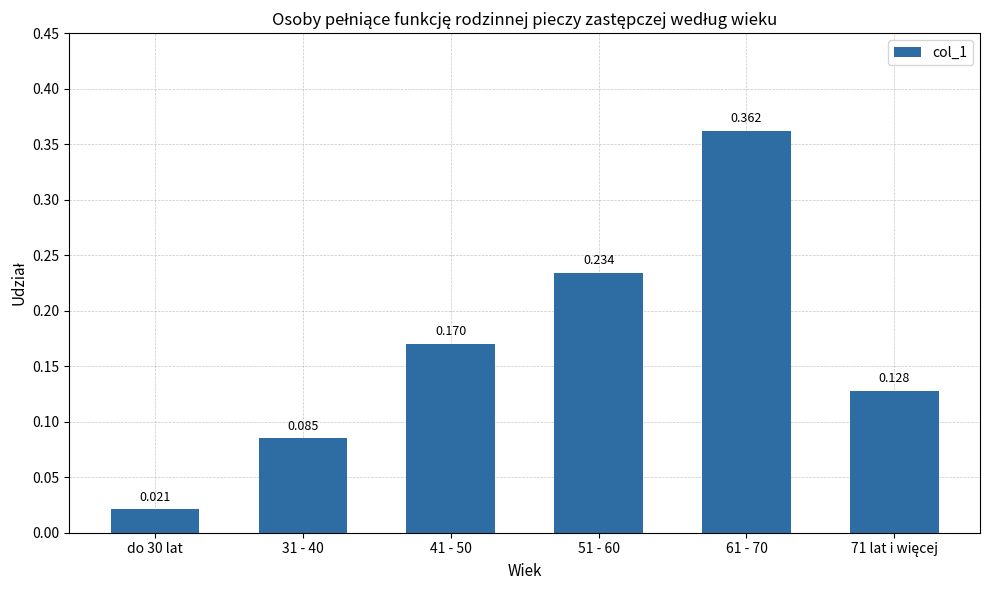

What is the value of the 3rd bar from the left?

0.2